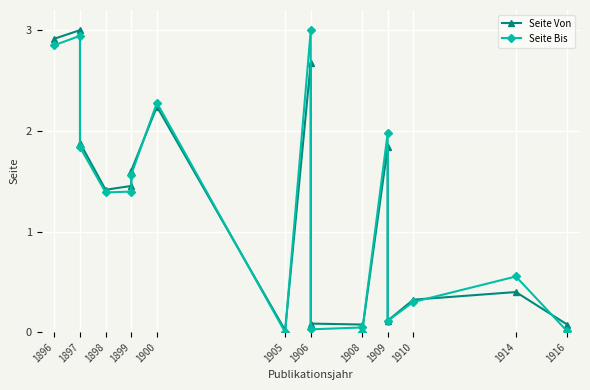

What is the difference between the maximum and minimum values in the Seite Von series?

3.0